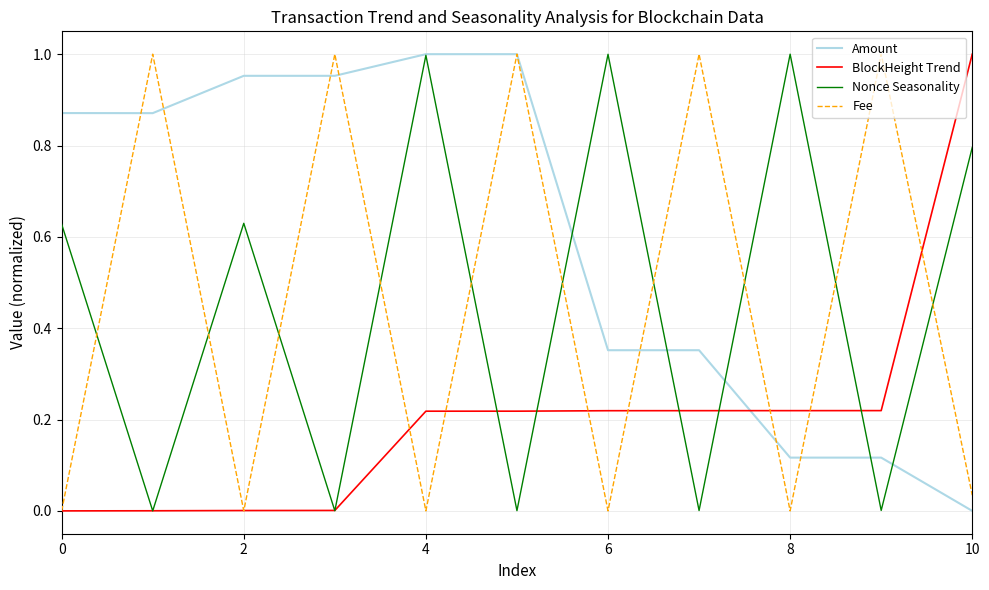

Which series has the largest total across all categories?

Amount